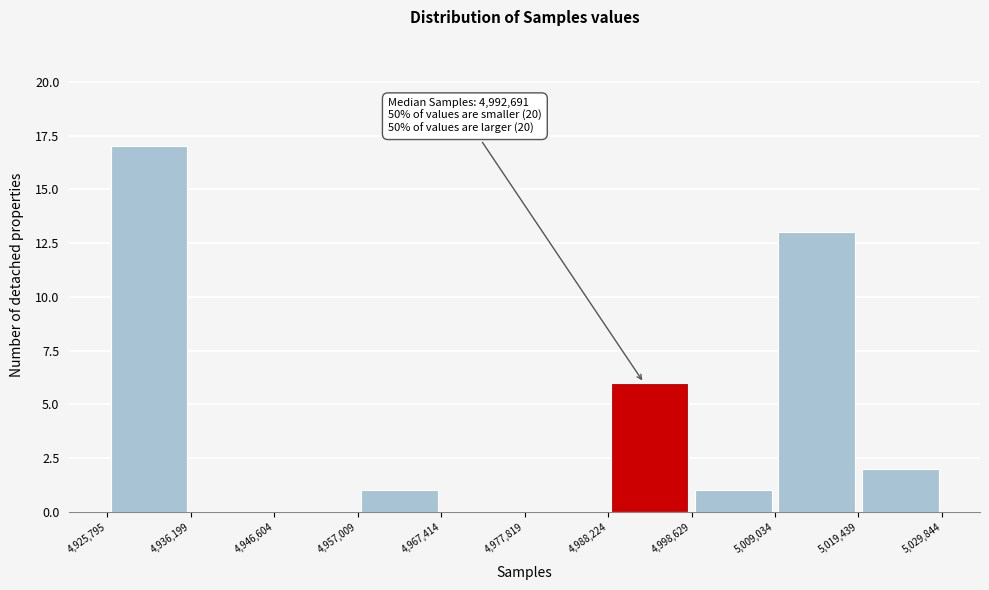

Over which range of the x-axis is the bar tallest?

4,925,795 to 4,936,199